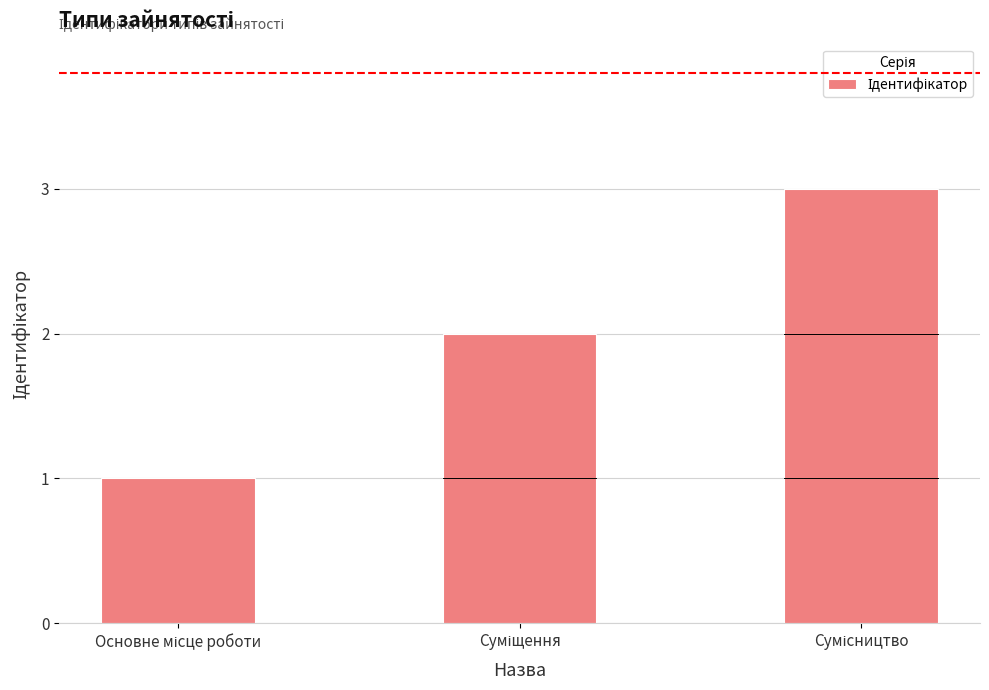

What is the sum of all values?

6